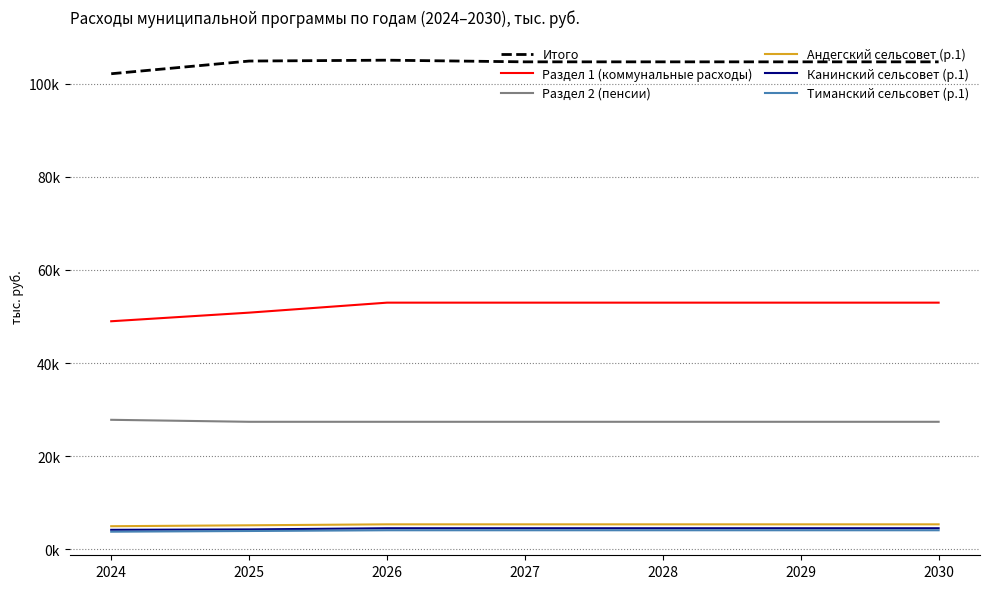

Is this an area chart (filled region under the line)?

No